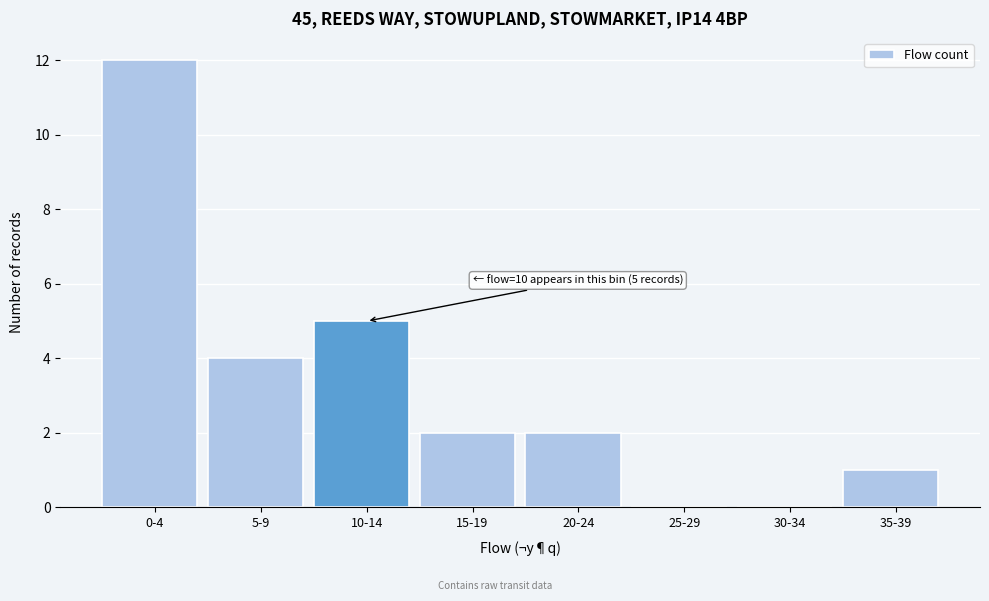

Reading right to left, list all the values displayed in this chart.

35-39=1	30-34=0	25-29=0	20-24=2	15-19=2	10-14=5	5-9=4	0-4=12